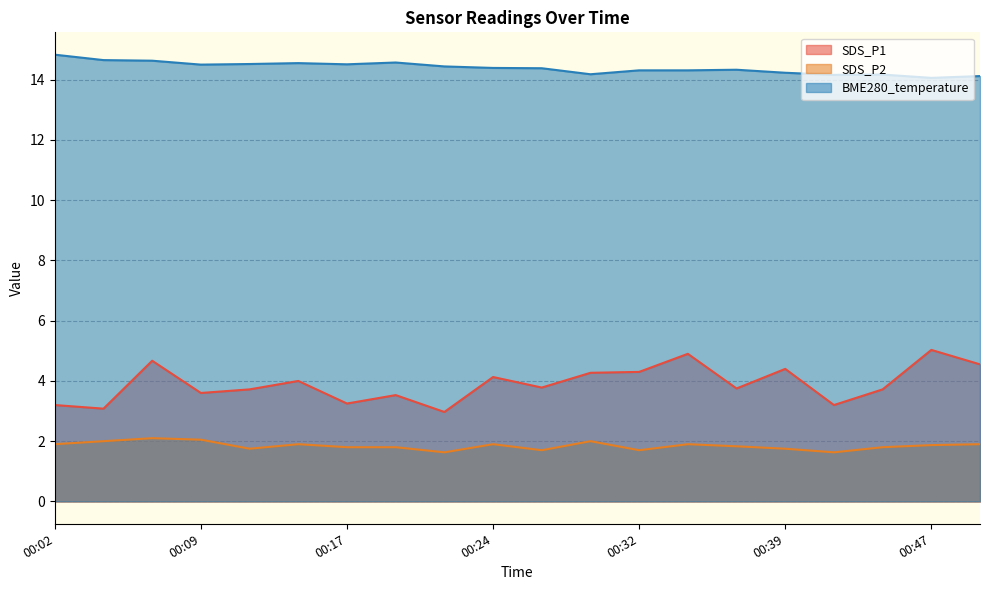

Rank the series by their average value, from lowest to highest.

SDS_P2, SDS_P1, BME280_temperature